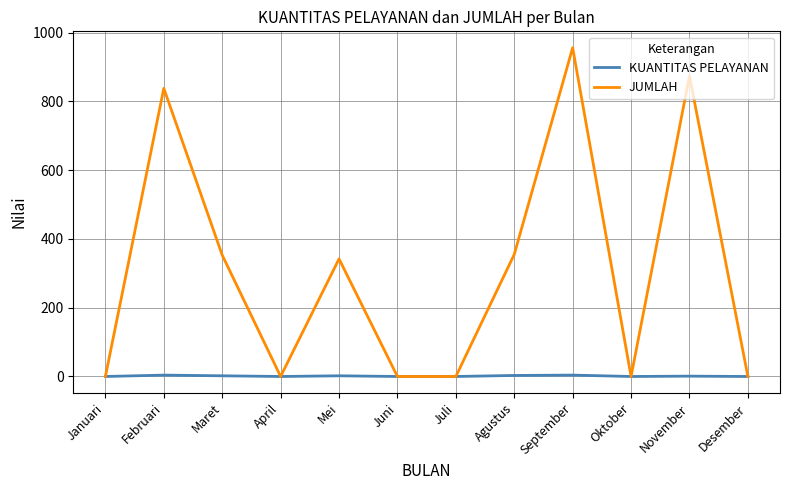

How many distinct data groups are displayed?

2